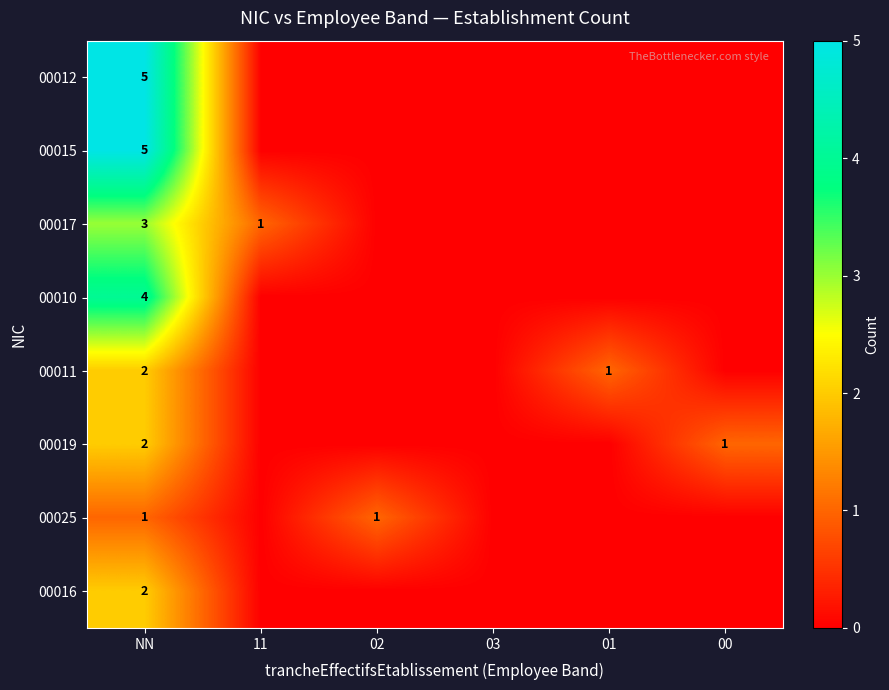

What is the sum of the 00017 values at NN and 11?

4